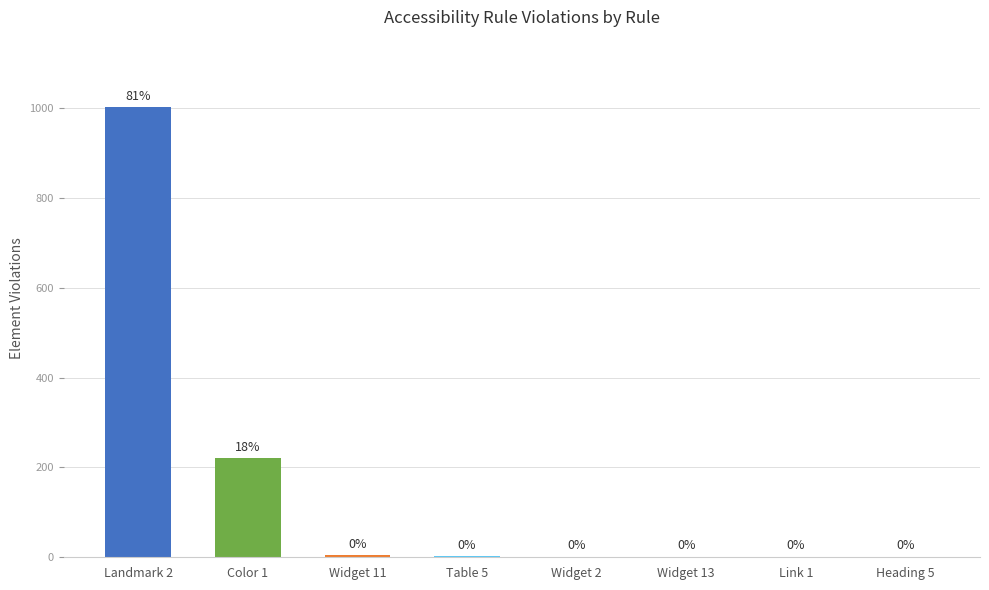

Reading left to right, transcribe all the data shown in this chart.

1002	220	5	2	1	1	1	1